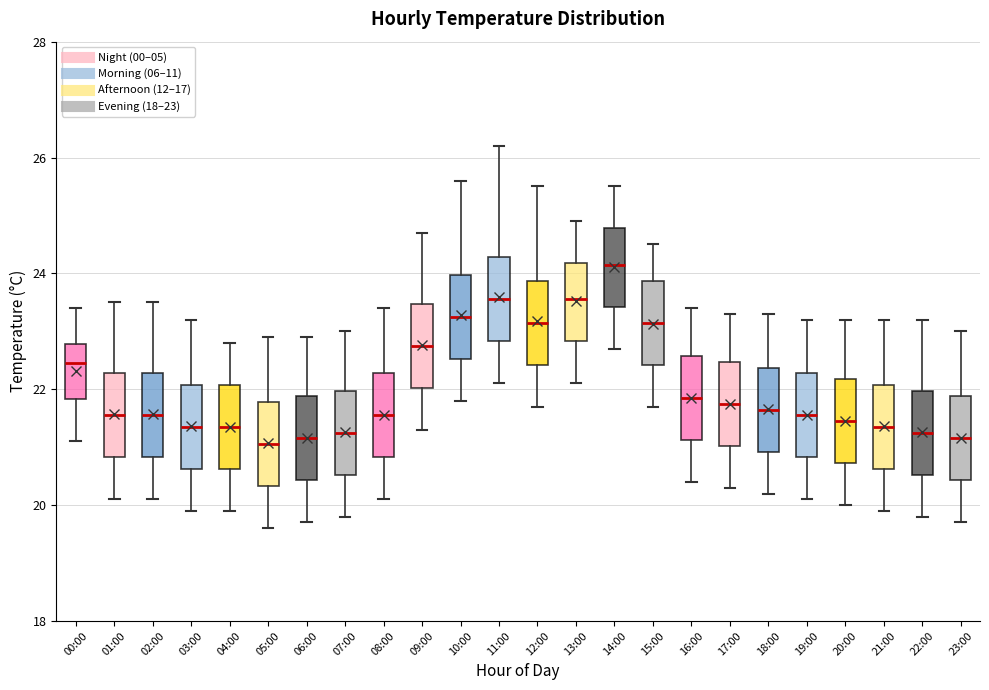

Reading left to right, read every box against the y-axis: the position of its median line, the range the box covers, and the ends of its whiskers. The values are not printed on the chart, so give them approximately, as read against the axis.

00:00: median 22.4, box 21.8 to 22.8, whiskers 21.2 to 23.4
01:00: median 21.6, box 20.8 to 22.2, whiskers 20.2 to 23.6
02:00: median 21.6, box 20.8 to 22.2, whiskers 20.2 to 23.6
03:00: median 21.4, box 20.6 to 22.0, whiskers 20.0 to 23.2
04:00: median 21.4, box 20.6 to 22.0, whiskers 20.0 to 22.8
05:00: median 21.0, box 20.4 to 21.8, whiskers 19.6 to 23.0
06:00: median 21.2, box 20.4 to 21.8, whiskers 19.8 to 23.0
07:00: median 21.2, box 20.6 to 22.0, whiskers 19.8 to 23.0
08:00: median 21.6, box 20.8 to 22.2, whiskers 20.2 to 23.4
09:00: median 22.8, box 22.0 to 23.4, whiskers 21.4 to 24.8
10:00: median 23.2, box 22.6 to 24.0, whiskers 21.8 to 25.6
11:00: median 23.6, box 22.8 to 24.2, whiskers 22.2 to 26.2
12:00: median 23.2, box 22.4 to 23.8, whiskers 21.8 to 25.6
13:00: median 23.6, box 22.8 to 24.2, whiskers 22.2 to 25.0
14:00: median 24.2, box 23.4 to 24.8, whiskers 22.8 to 25.6
15:00: median 23.2, box 22.4 to 23.8, whiskers 21.8 to 24.6
16:00: median 21.8, box 21.2 to 22.6, whiskers 20.4 to 23.4
17:00: median 21.8, box 21.0 to 22.4, whiskers 20.4 to 23.4
18:00: median 21.6, box 21.0 to 22.4, whiskers 20.2 to 23.4
19:00: median 21.6, box 20.8 to 22.2, whiskers 20.2 to 23.2
20:00: median 21.4, box 20.8 to 22.2, whiskers 20.0 to 23.2
21:00: median 21.4, box 20.6 to 22.0, whiskers 20.0 to 23.2
22:00: median 21.2, box 20.6 to 22.0, whiskers 19.8 to 23.2
23:00: median 21.2, box 20.4 to 21.8, whiskers 19.8 to 23.0